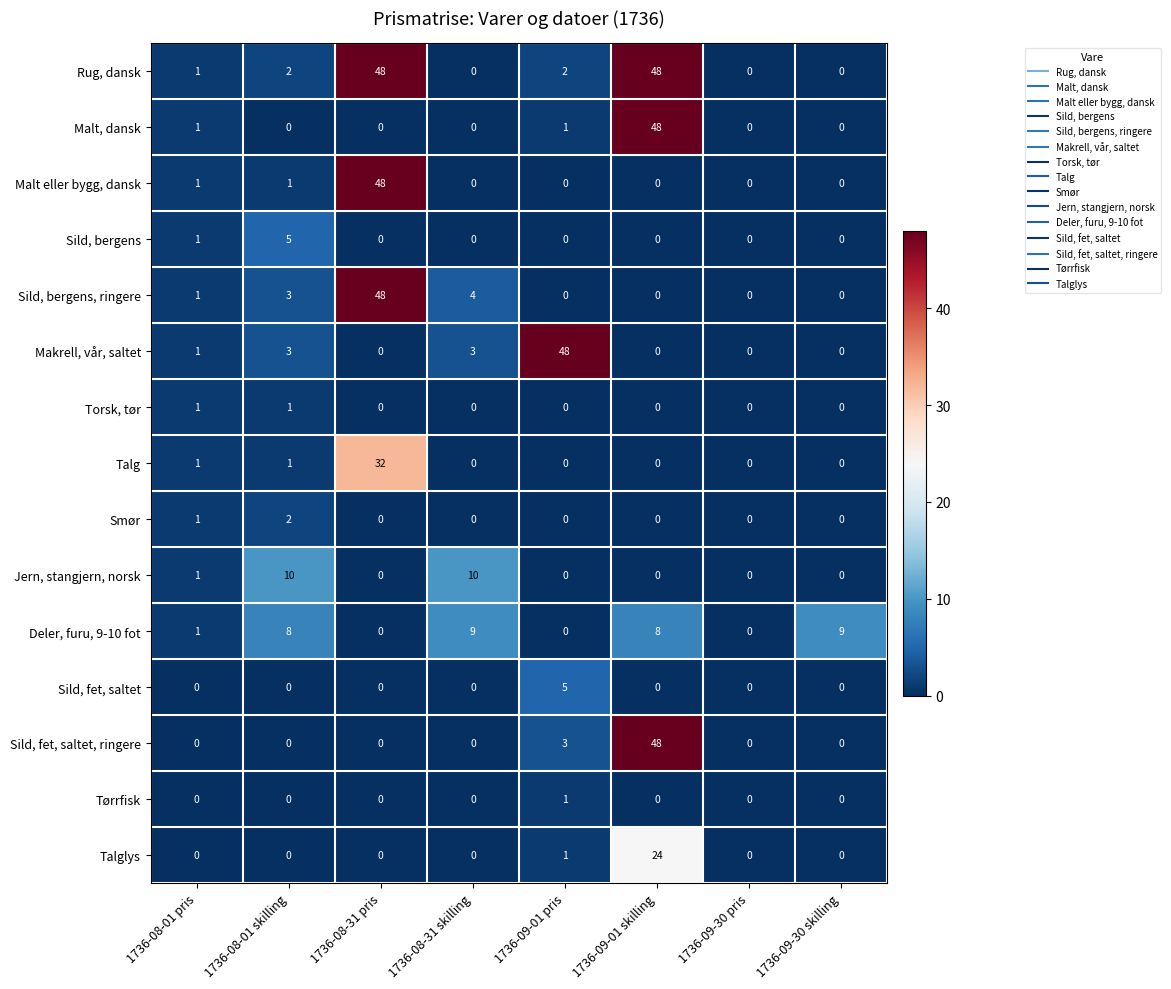

Which series has the largest total across all categories?

Rug, dansk